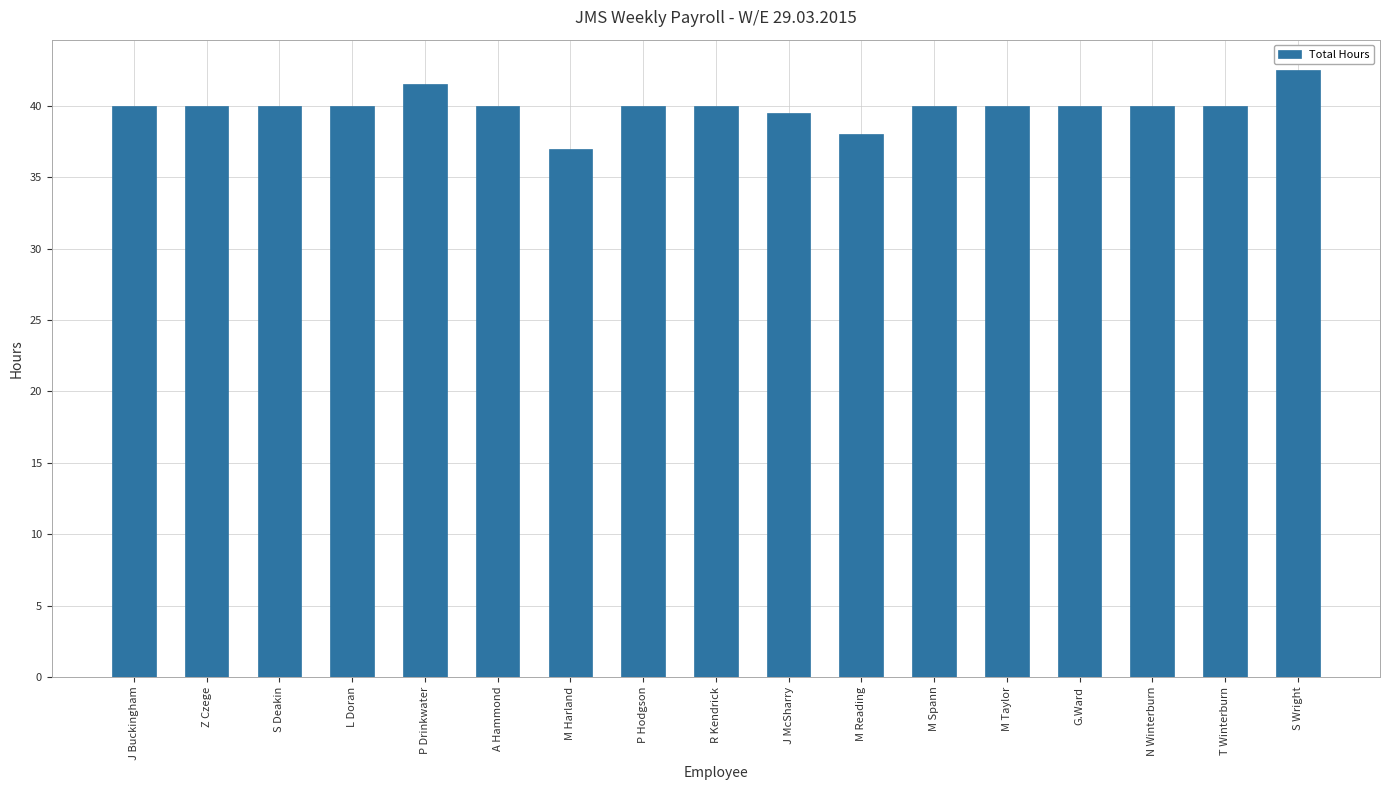

What is the change in value from S Deakin to P Drinkwater?

+1.5